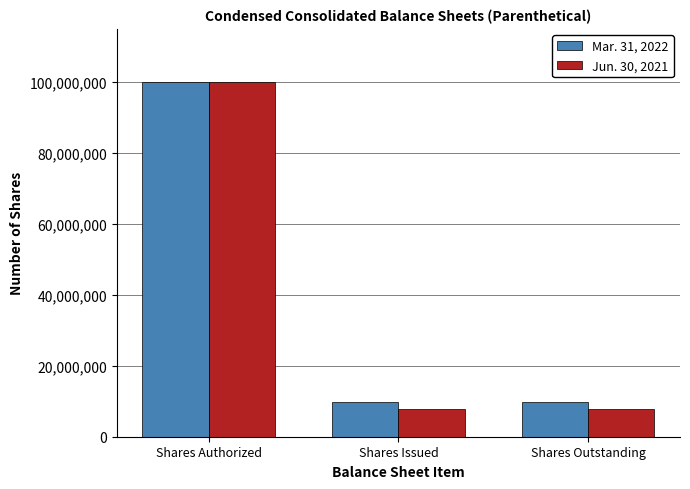

What is the approximate value of Jun. 30, 2021 at Shares Authorized, to the nearest 100?

100000000